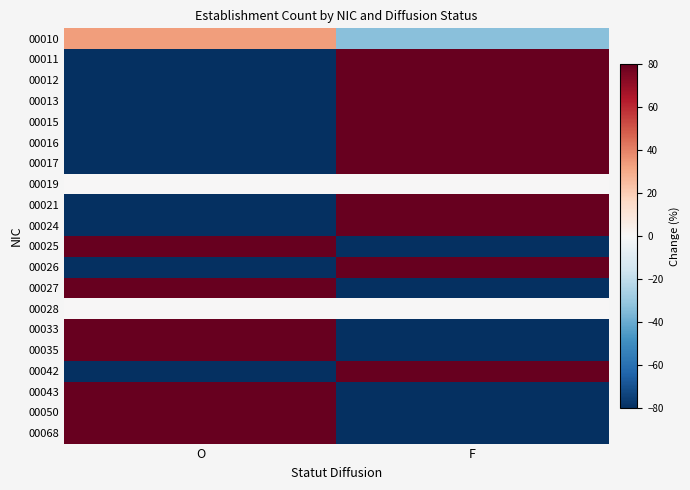

At O, list the series in order from largest to smallest.

00025, 00027, 00033, 00035, 00043, 00050, 00068, 00010, 00019, 00028, 00011, 00012, 00013, 00015, 00016, 00017, 00021, 00024, 00026, 00042